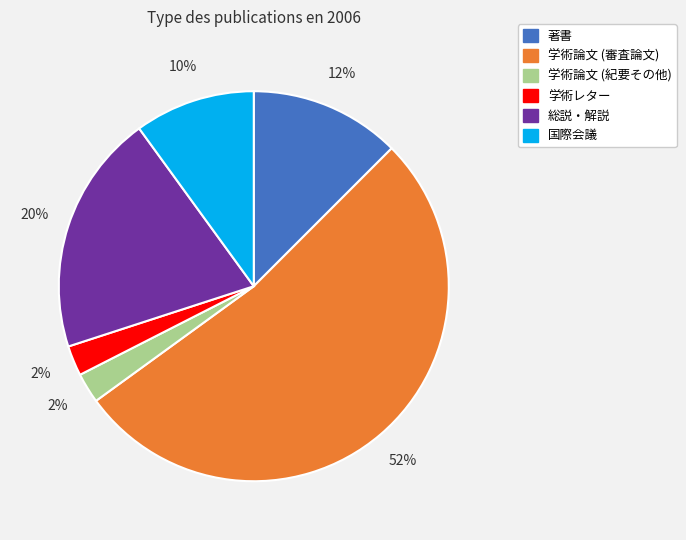

Which category has the biggest portion of the pie?

学術論文 (審査論文)